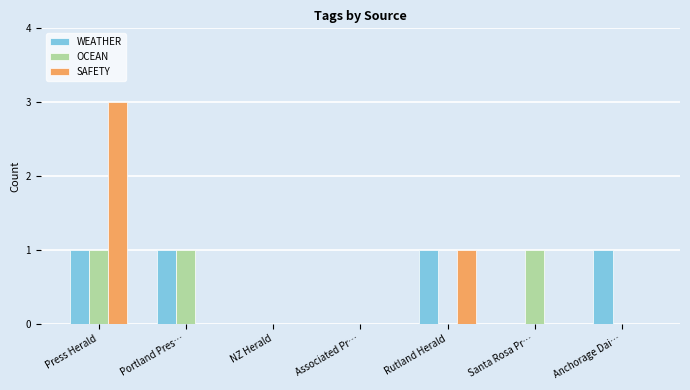

Reading right to left, list all the values displayed in this chart.

WEATHER: 1	0	1	0	0	1	1
OCEAN: 0	1	0	0	0	1	1
SAFETY: 0	0	1	0	0	0	3